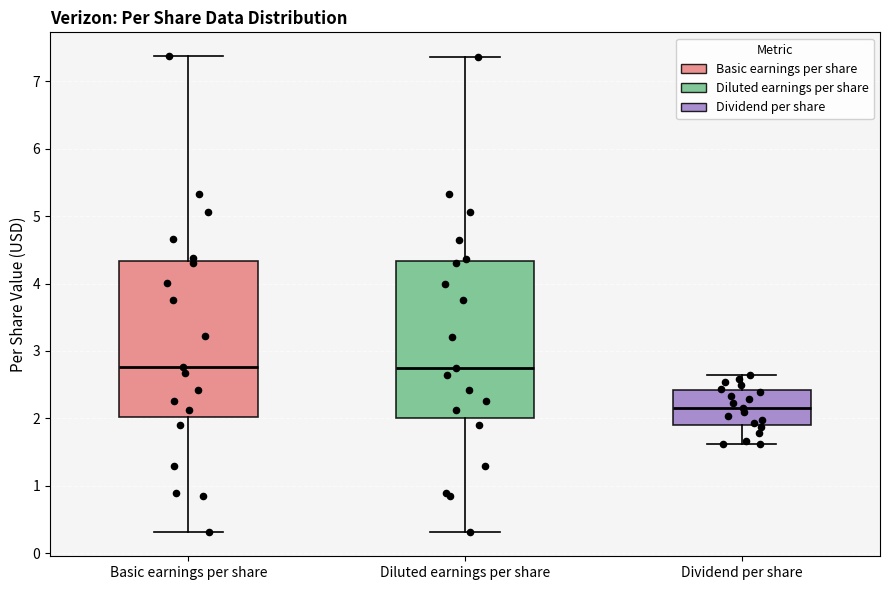

Where does the upper whisker of the box for Diluted earnings per share end on the y-axis? The values are not printed on the chart, so give them approximately, as read against the axis.

7.4